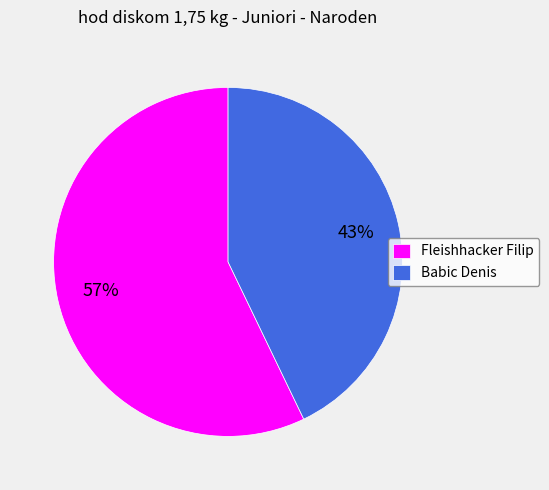

Does Babic Denis represent more than half of the total?

No